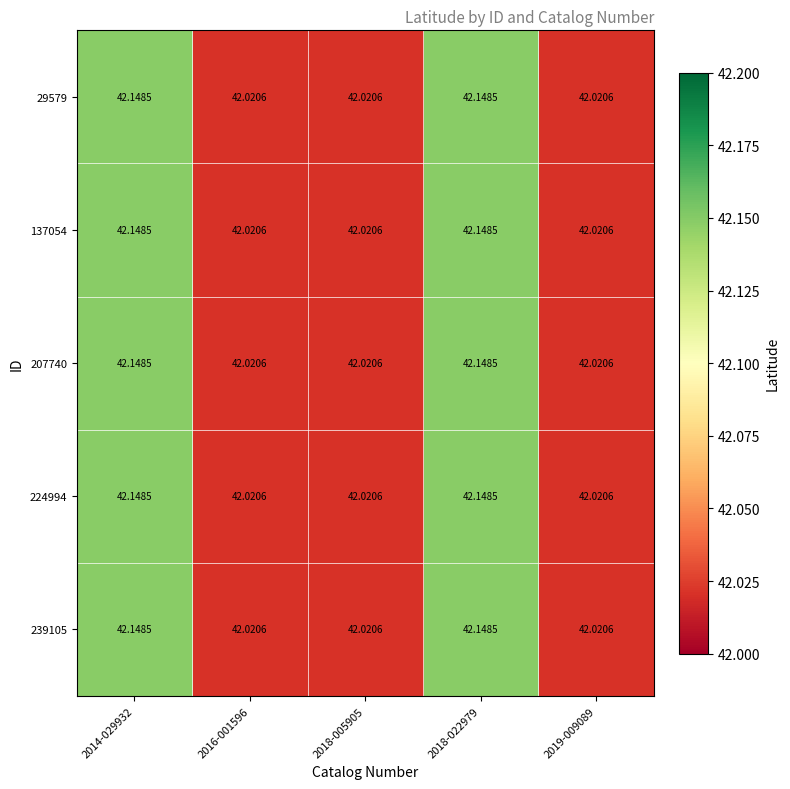

Rank the series by their maximum value, from lowest to highest.

29579, 137054, 207740, 224994, 239105